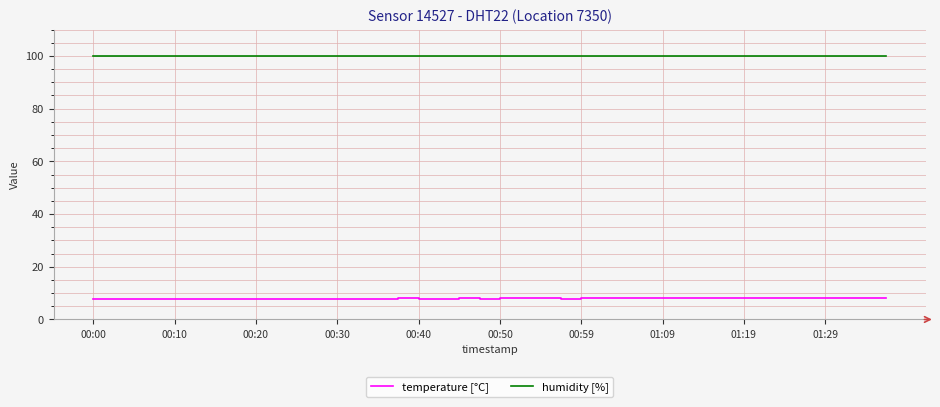

What is the greatest value displayed?

99.9